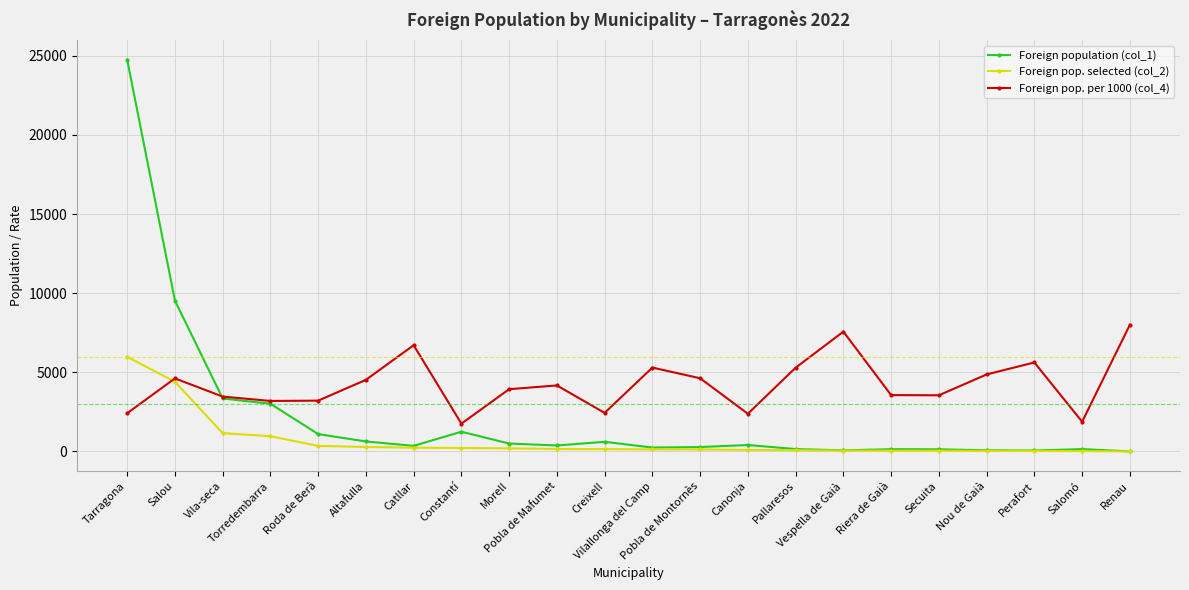

Which series has the largest range (max minus min)?

Foreign population (col_1)